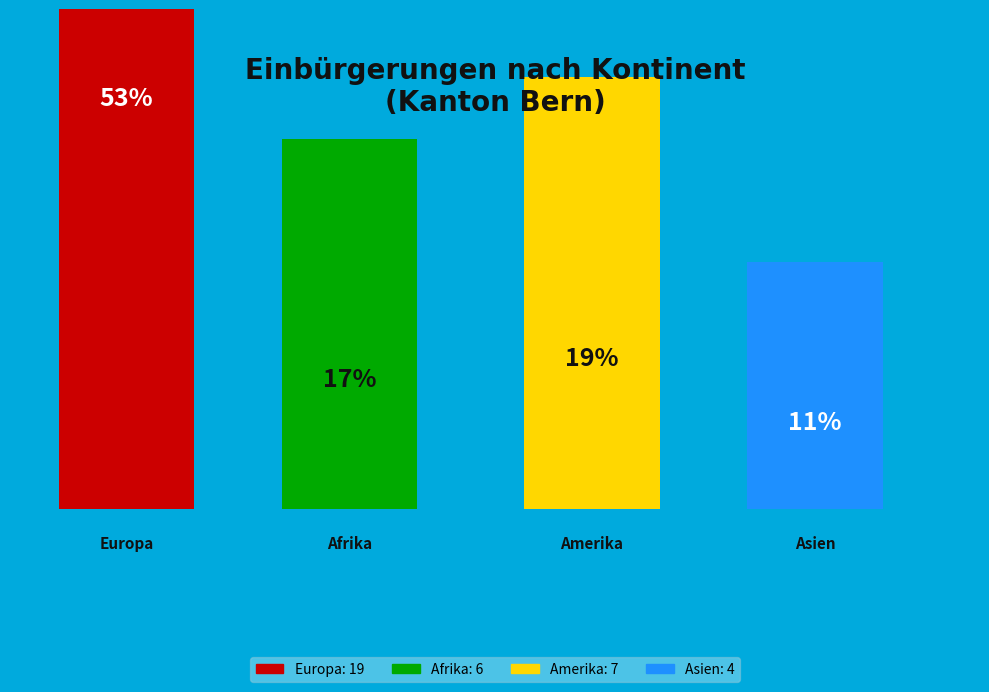

Does Europa represent more than half of the total?

Yes